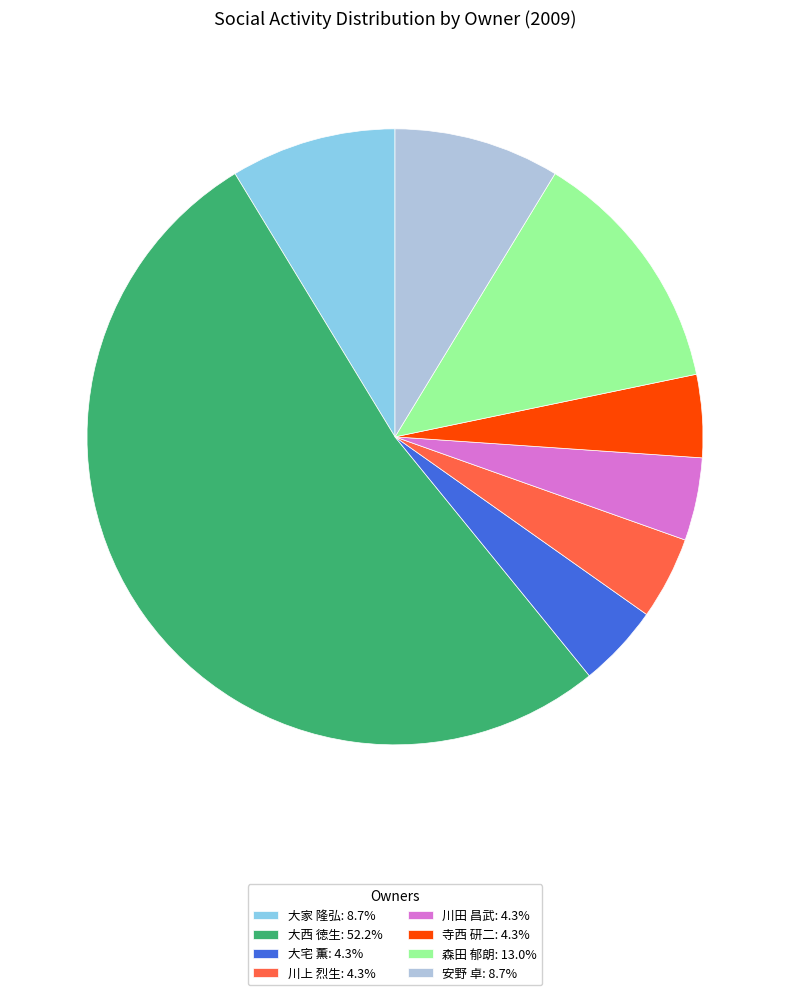

What is the majority slice?

大西 徳生